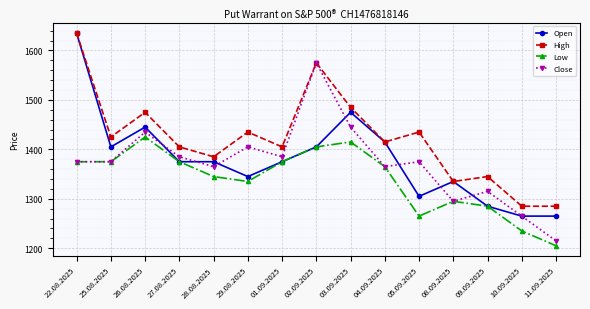

What is the spread (max minus min) of values at 10.09.2025?

50